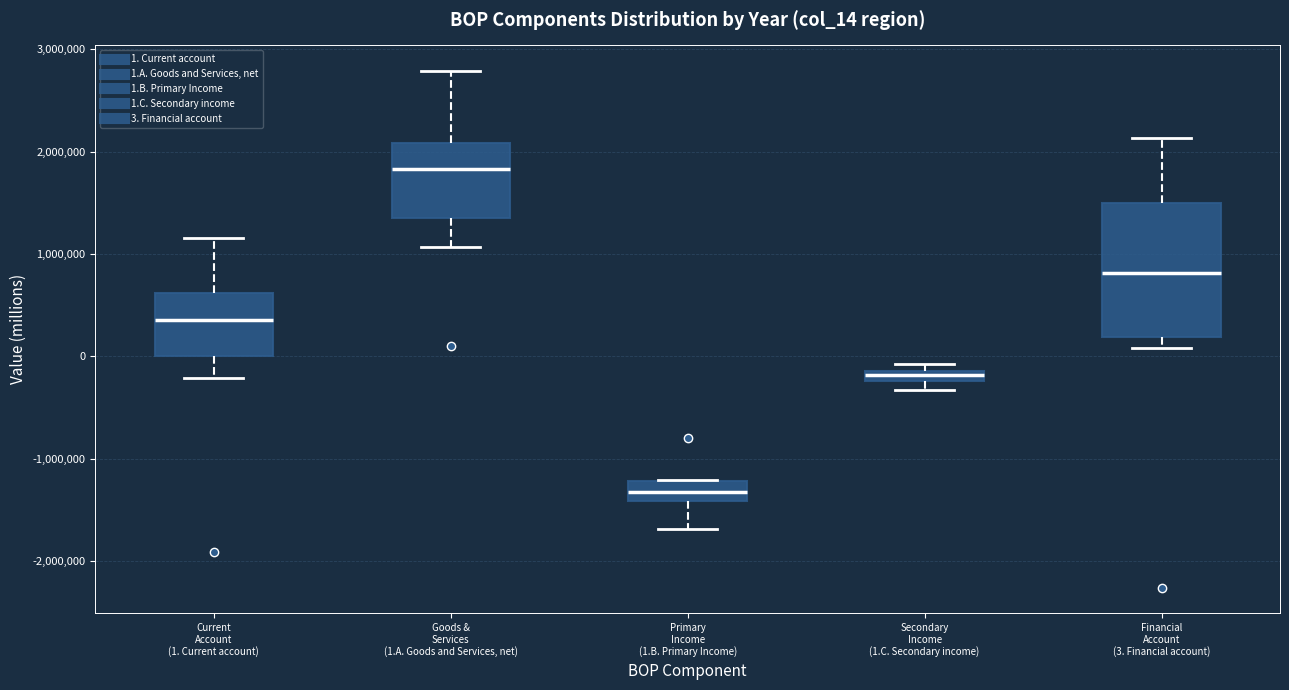

Comparing the boxes themselves (not the whiskers), which one is the tallest?

Financial Account (3. Financial account)